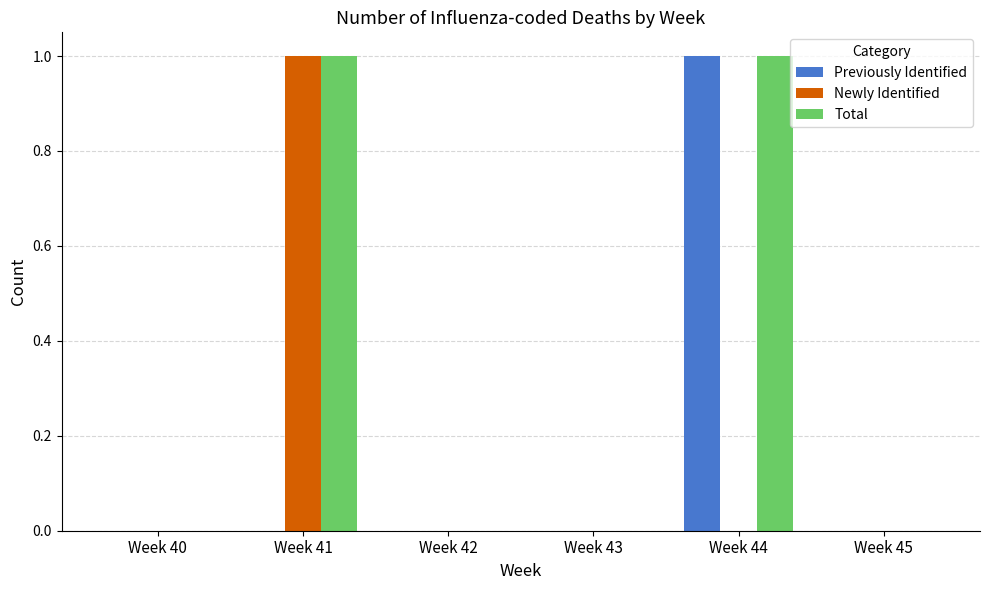

How many groups of bars are there?

6